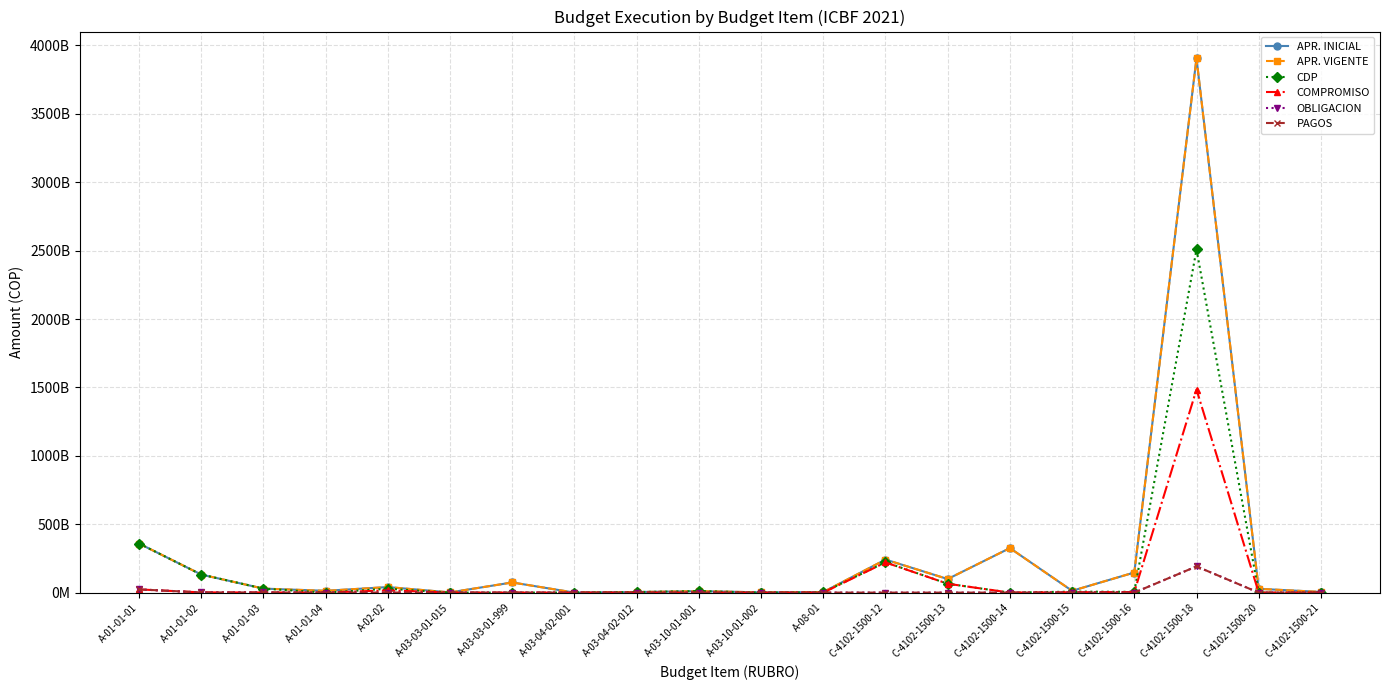

Does the chart have visible grid lines?

Yes